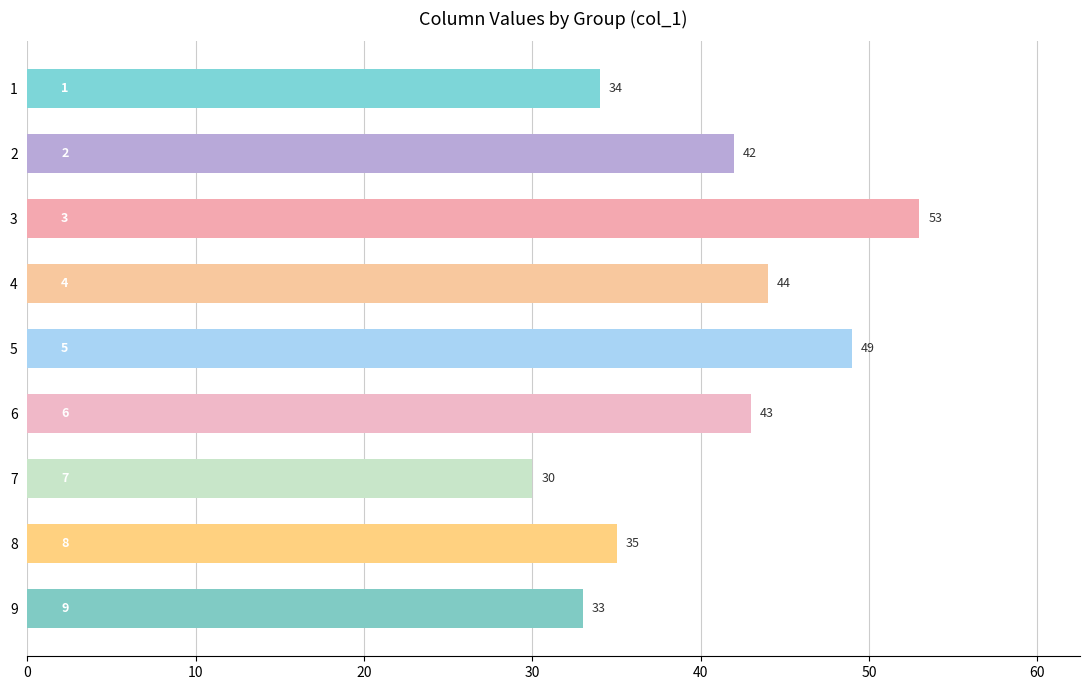

Which has a higher value, 4 or 8?

4